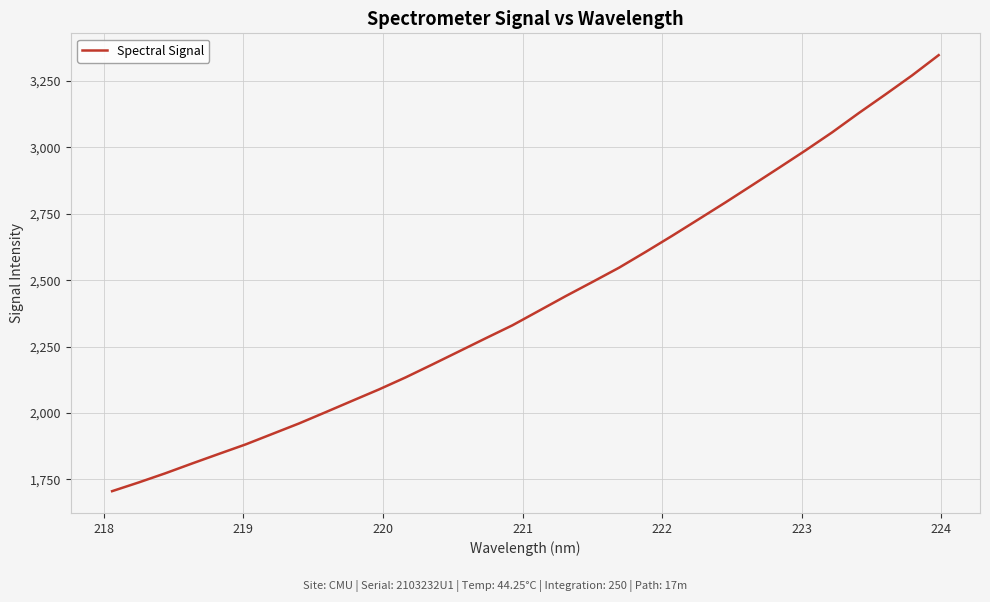

What is the difference between the maximum and minimum values?

1641.3